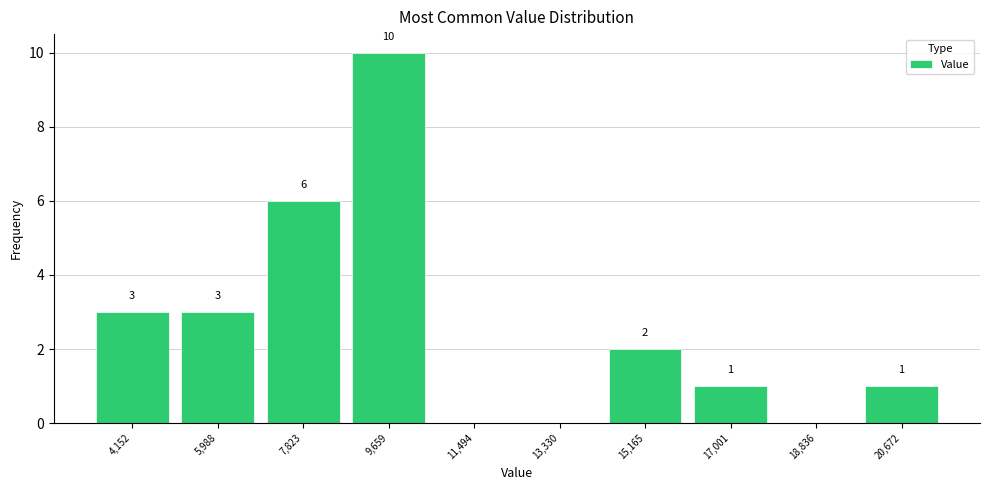

Over which range of the x-axis is the bar tallest?

8800 to 10600